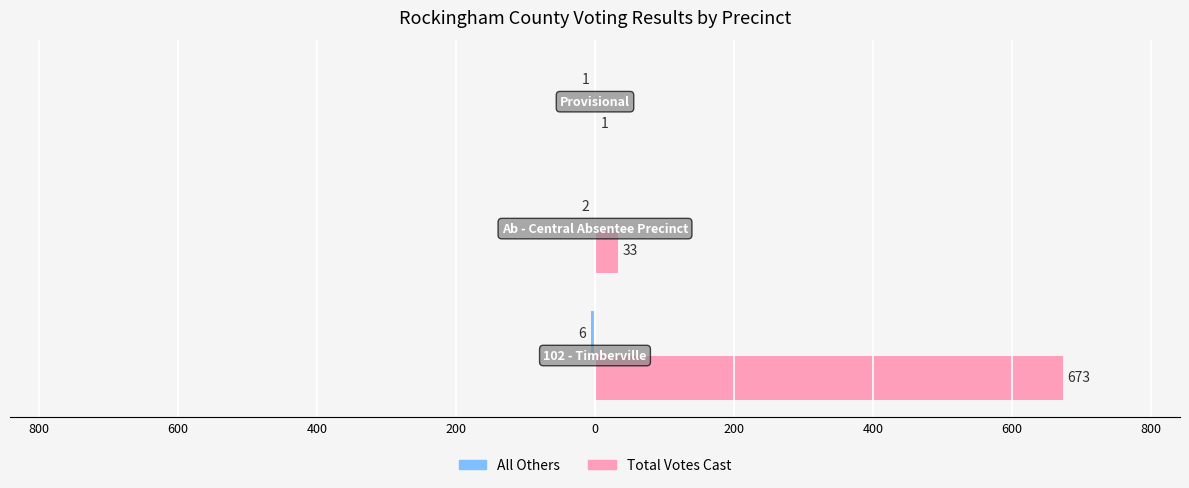

What is the difference between the maximum and minimum values in the Total Votes Cast series?

672